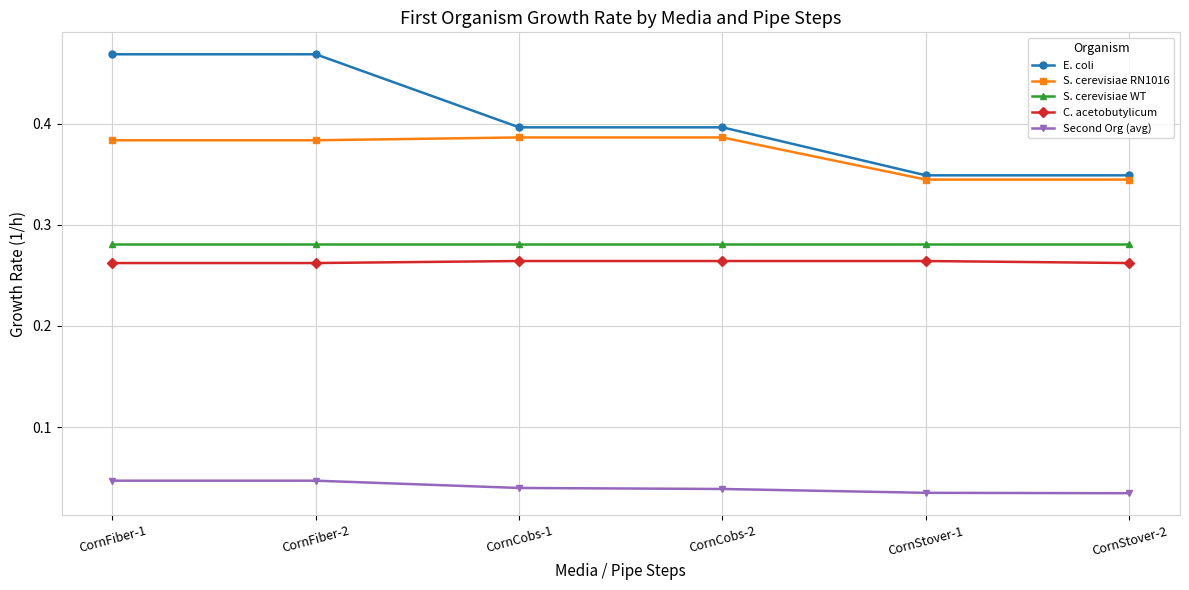

Which series has the largest range (max minus min)?

E. coli